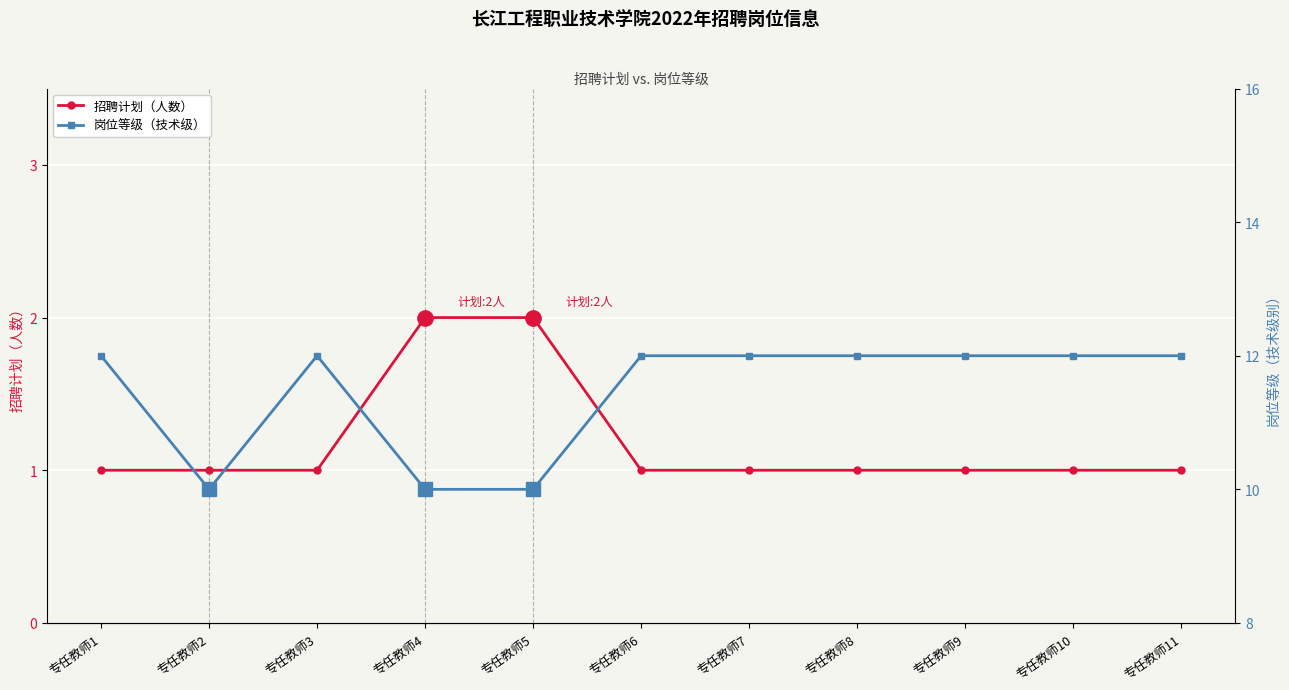

At how many categories does at least one series exceed 1?

11